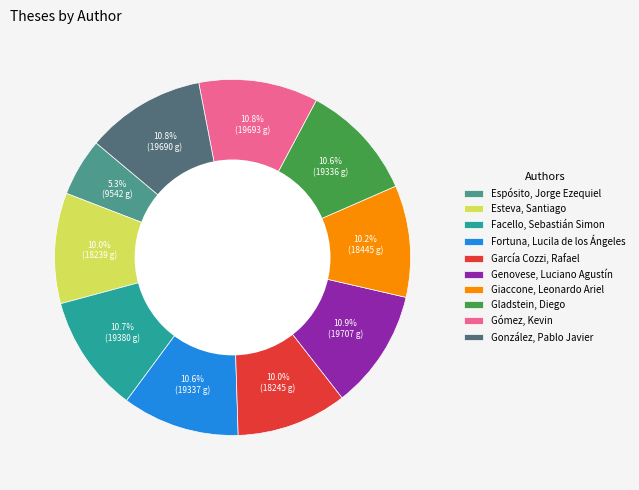

Does Facello, Sebastián Simon represent more than half of the total?

No